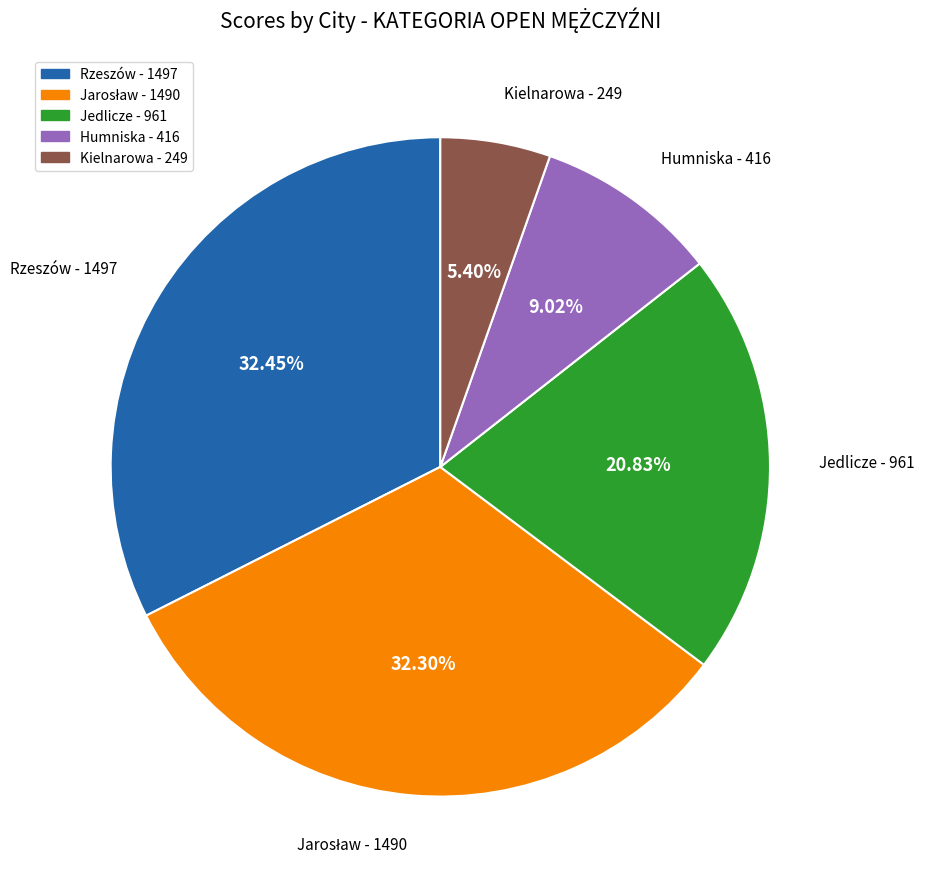

Is there any slice that represents more than half of the pie?

No